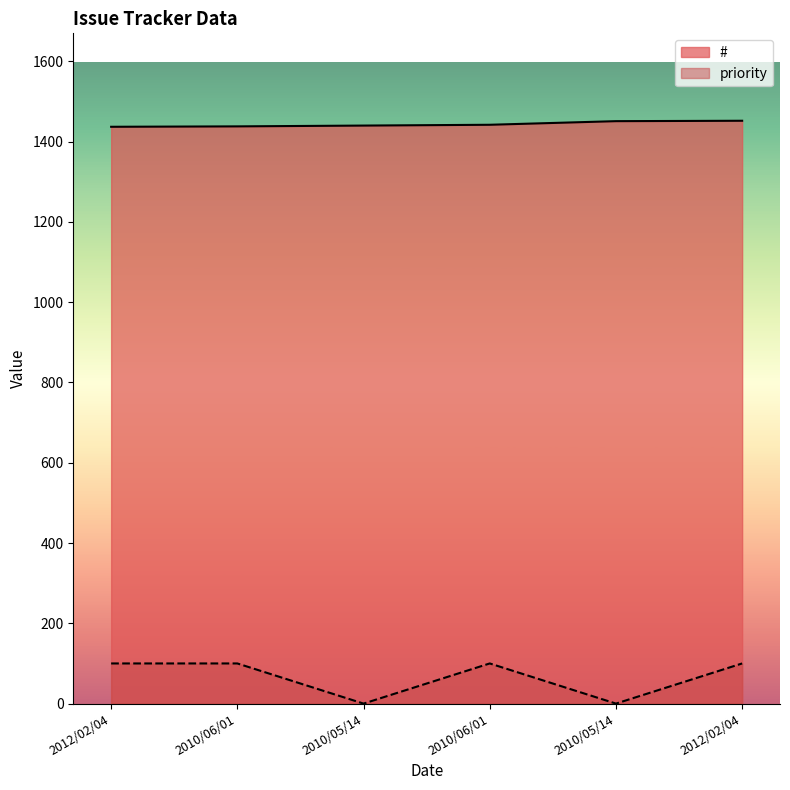

True or false: priority and # cross at least once.

False